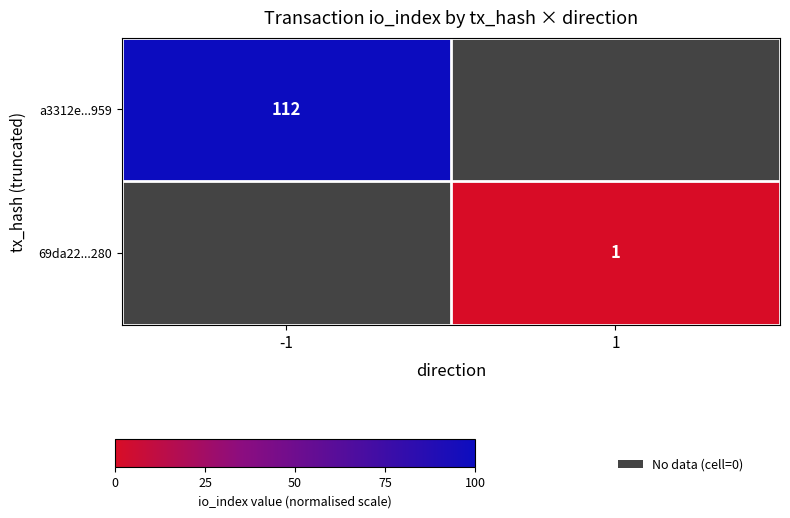

List the labels in order of a3312e...959 value, smallest first.

-1, 1